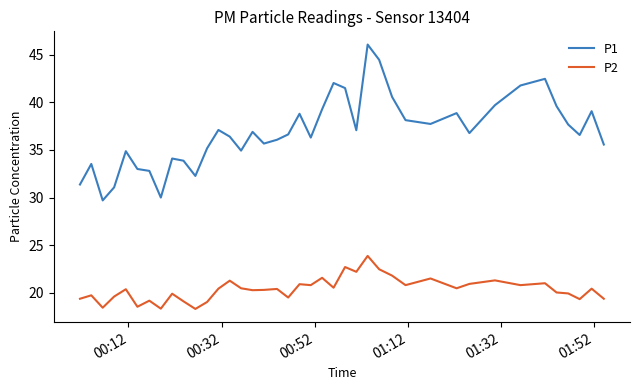

What are all the series names shown in the legend?

P1, P2